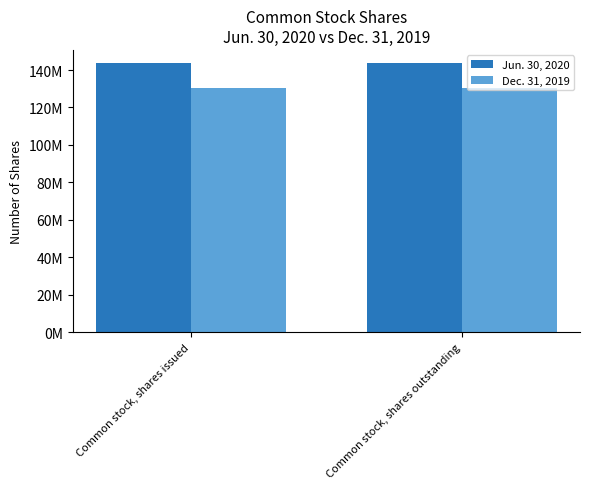

What is the label of the 2nd bar from the left?

Common stock, shares outstanding